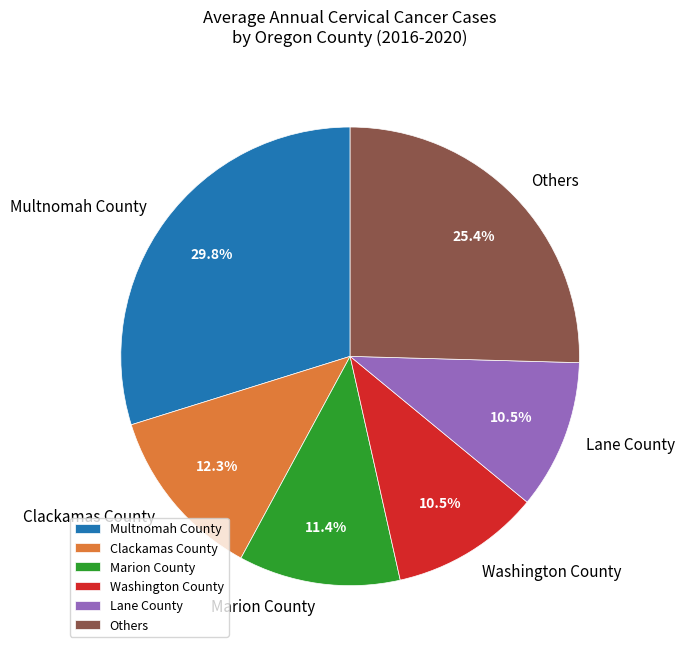

Is there any slice that represents more than half of the pie?

No